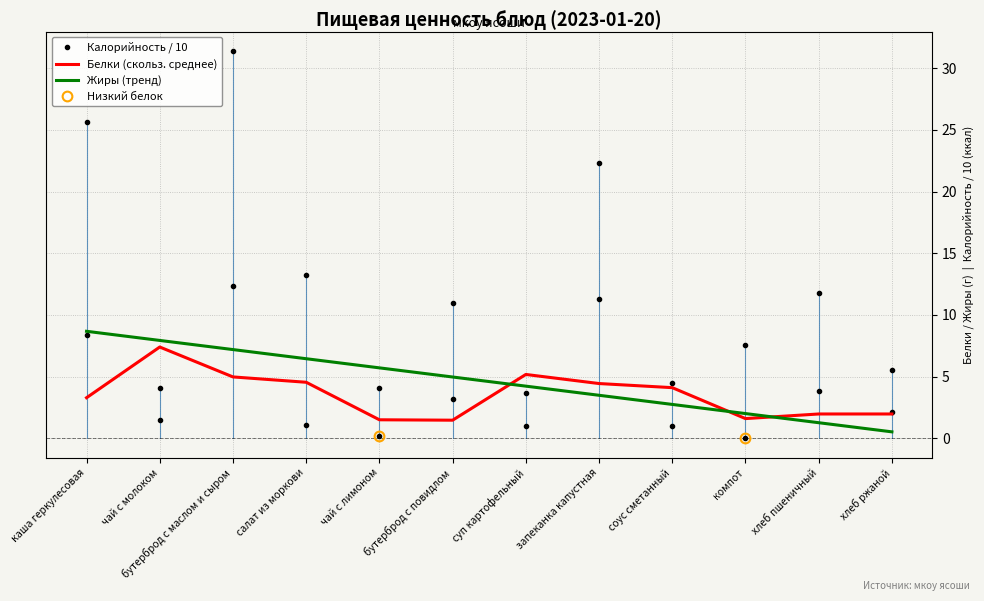

What is the difference between the highest and lowest values at хлеб ржаной?

3.4